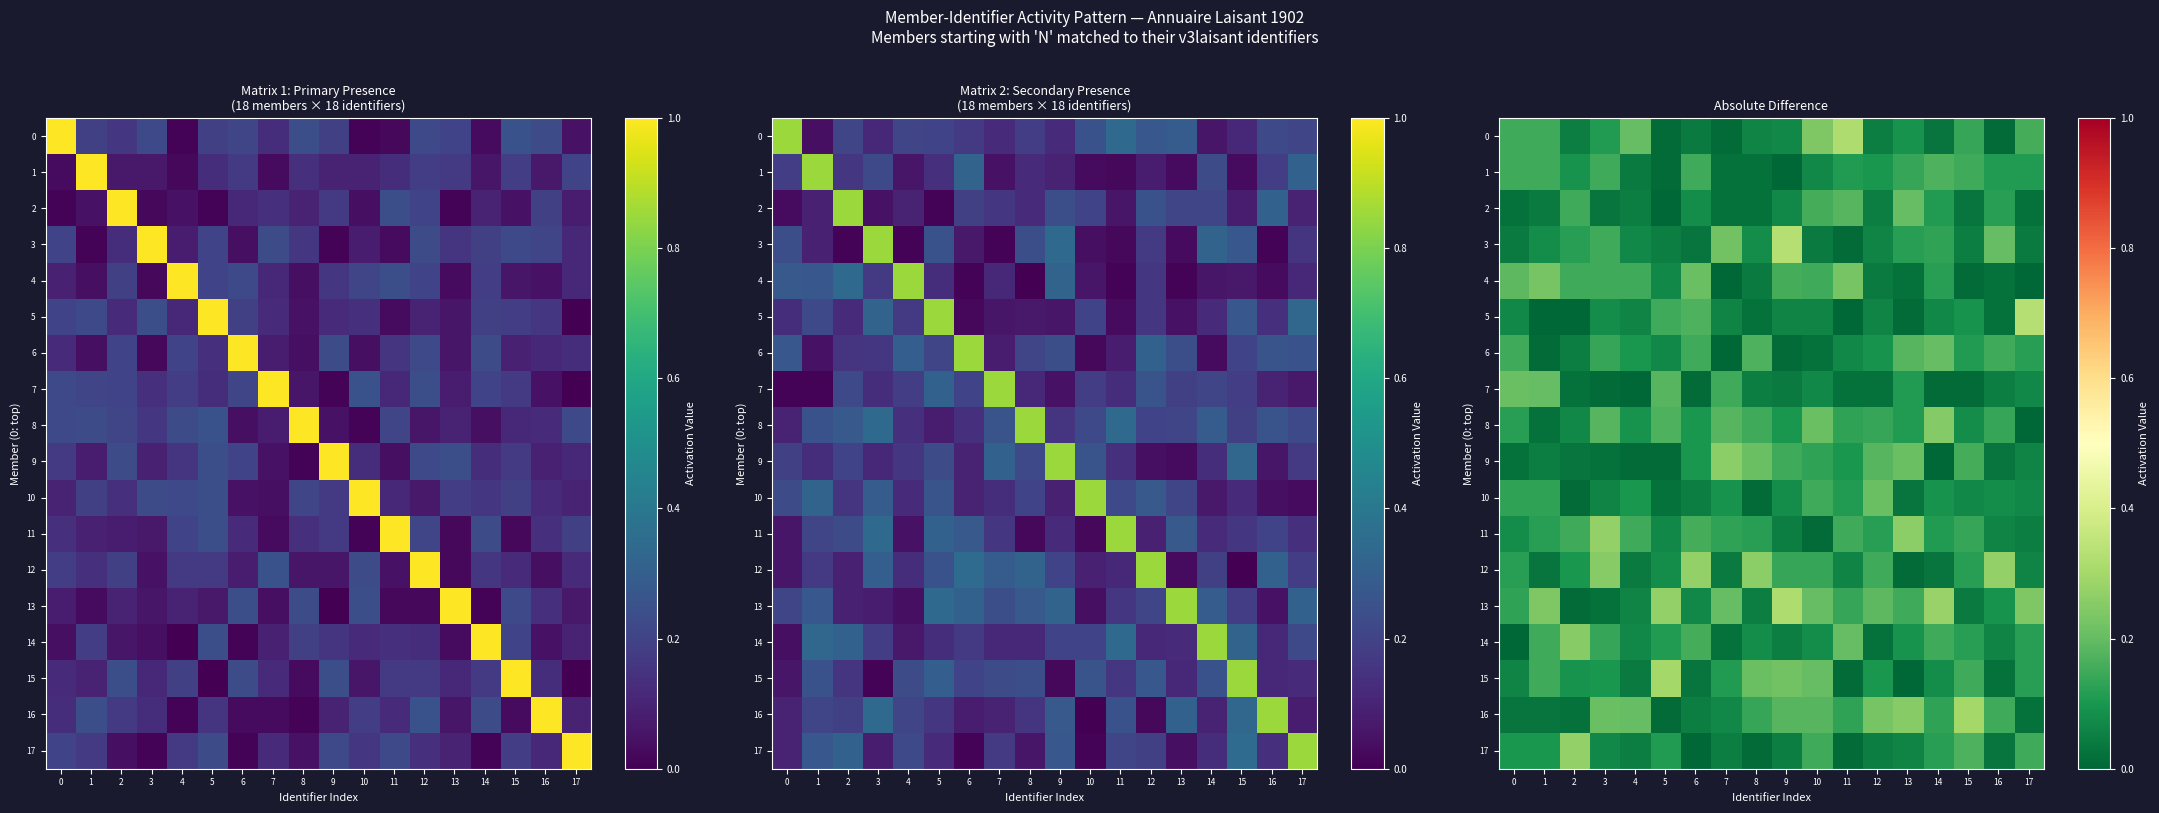

The value of row_9 at 15 is 0.2. True or false?

True